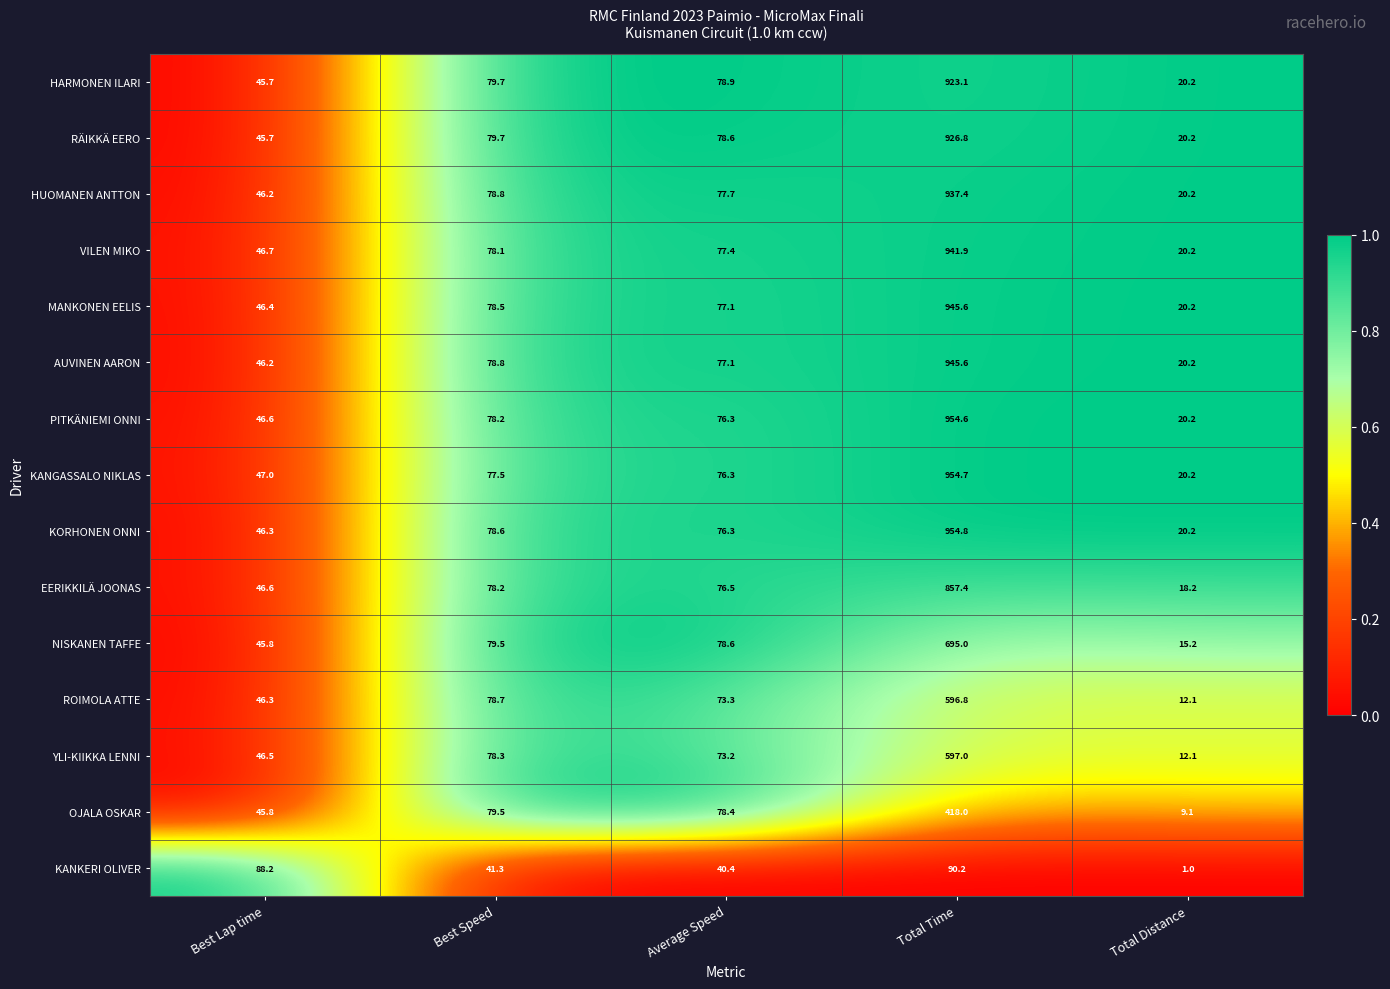

At which label does KORHONEN ONNI first exceed 76?

Best Speed